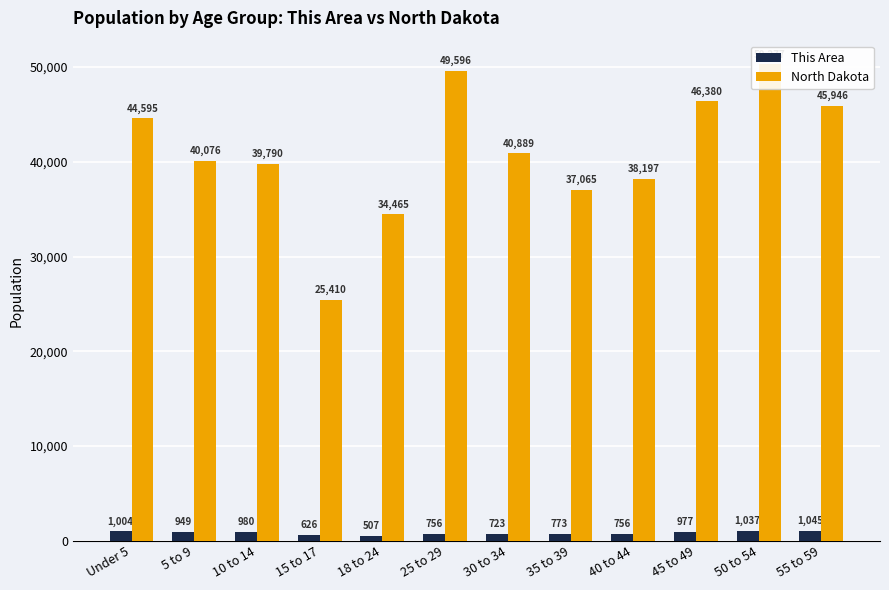

What is the total value across all series at 35 to 39?

37838